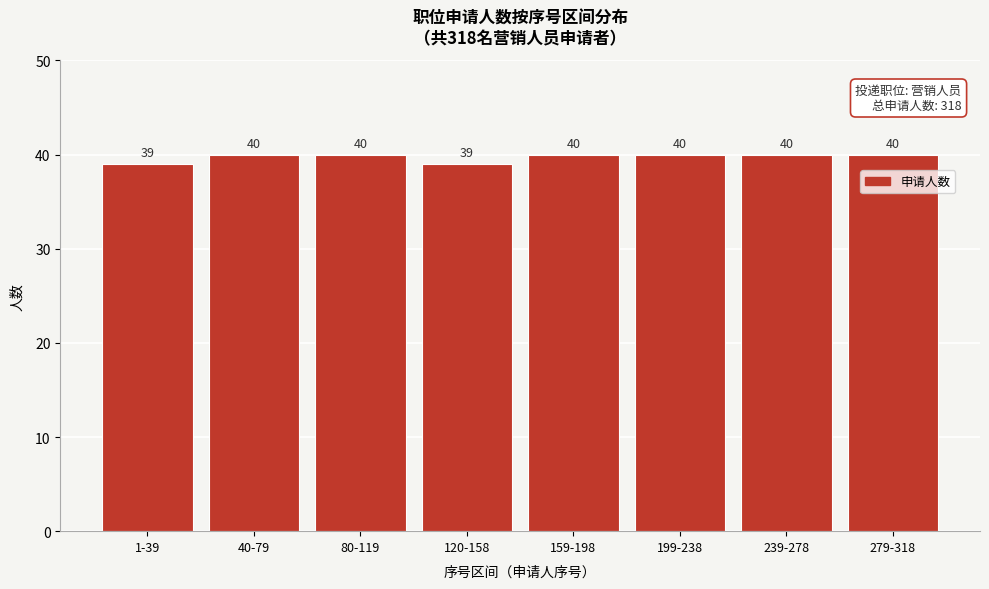

Reading left to right, extract all data points from this chart.

1-39=39	40-79=40	80-119=40	120-158=39	159-198=40	199-238=40	239-278=40	279-318=40